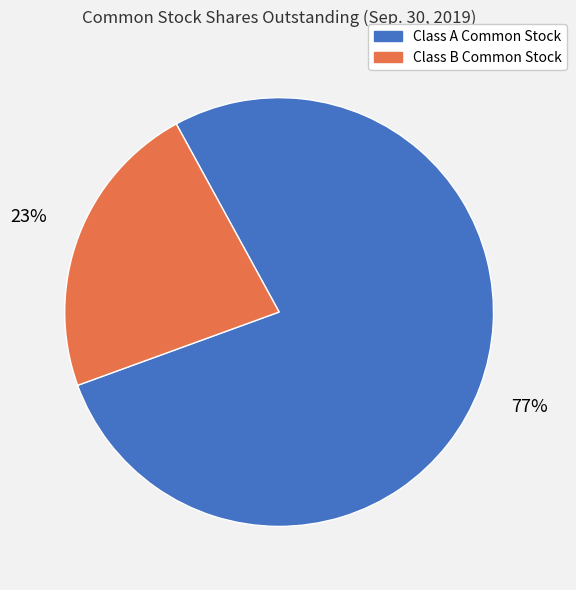

How many segments does this pie chart have?

2